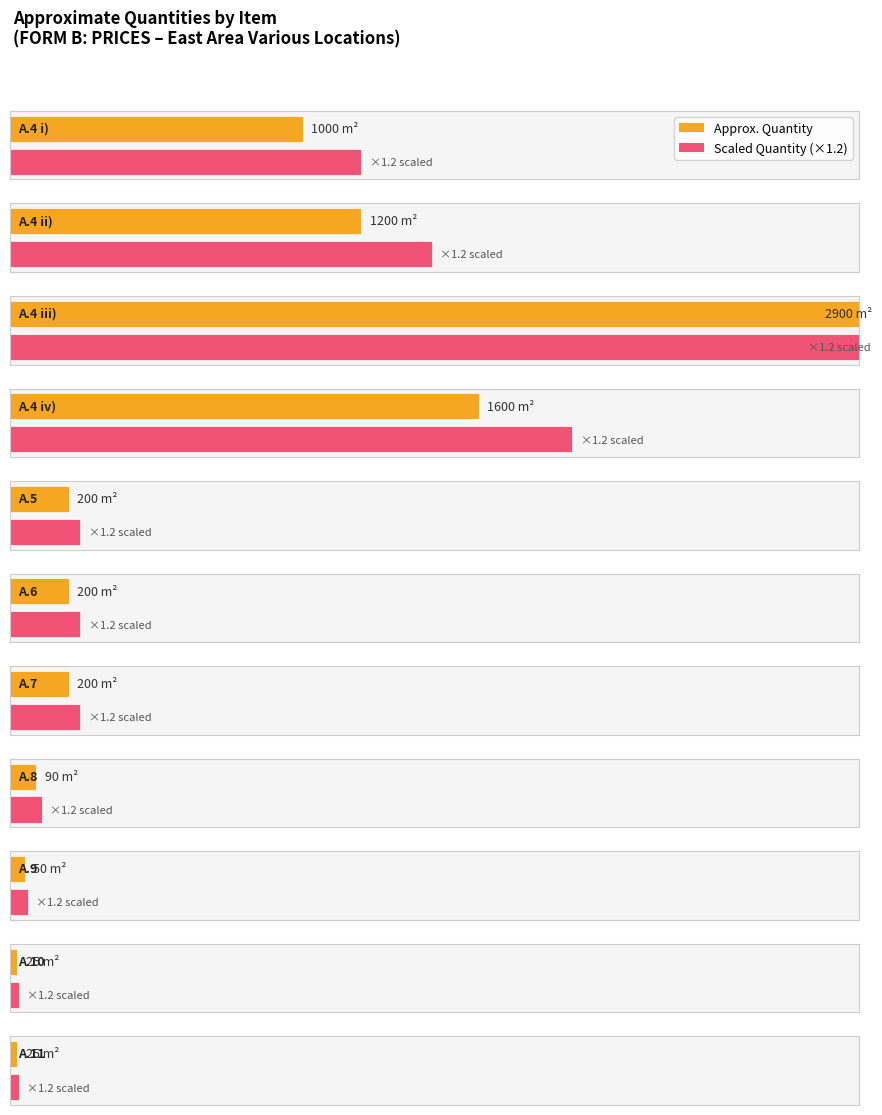

What is the maximum value shown in the chart?

2900